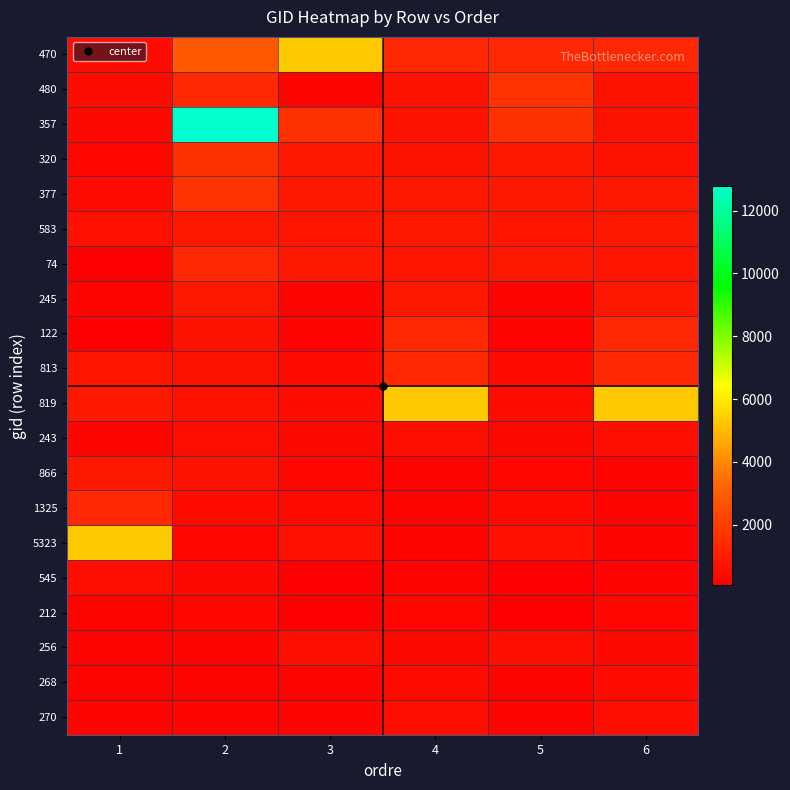

Reading left to right, transcribe all the data shown in this chart.

470: 1=470	2=2827	3=5323	4=1328	5=1329	6=1330
480: 1=480	2=1326	3=212	4=649	5=1665	6=649
357: 1=357	2=12768	3=1617	4=652	5=1617	6=652
320: 1=320	2=1617	3=826	4=660	5=826	6=660
377: 1=377	2=1665	3=819	4=826	5=819	6=826
583: 1=583	2=826	3=813	4=819	5=813	6=819
74: 1=74	2=1336	3=866	4=813	5=866	6=813
245: 1=245	2=866	3=243	4=866	5=243	6=866
122: 1=122	2=649	3=245	4=1325	5=245	6=1325
813: 1=813	2=652	3=470	4=1326	5=470	6=1326
819: 1=819	2=660	3=480	4=5323	5=480	6=5323
243: 1=243	2=566	3=357	4=545	5=357	6=545
866: 1=866	2=646	3=320	4=212	5=320	6=212
1325: 1=1325	2=443	3=377	4=256	5=377	6=256
5323: 1=5323	2=282	3=583	4=268	5=583	6=268
545: 1=545	2=345	3=74	4=270	5=74	6=270
212: 1=212	2=282	3=122	4=282	5=122	6=282
256: 1=256	2=270	3=545	4=345	5=545	6=345
268: 1=268	2=268	3=256	4=443	5=256	6=443
270: 1=270	2=256	3=268	4=566	5=268	6=566